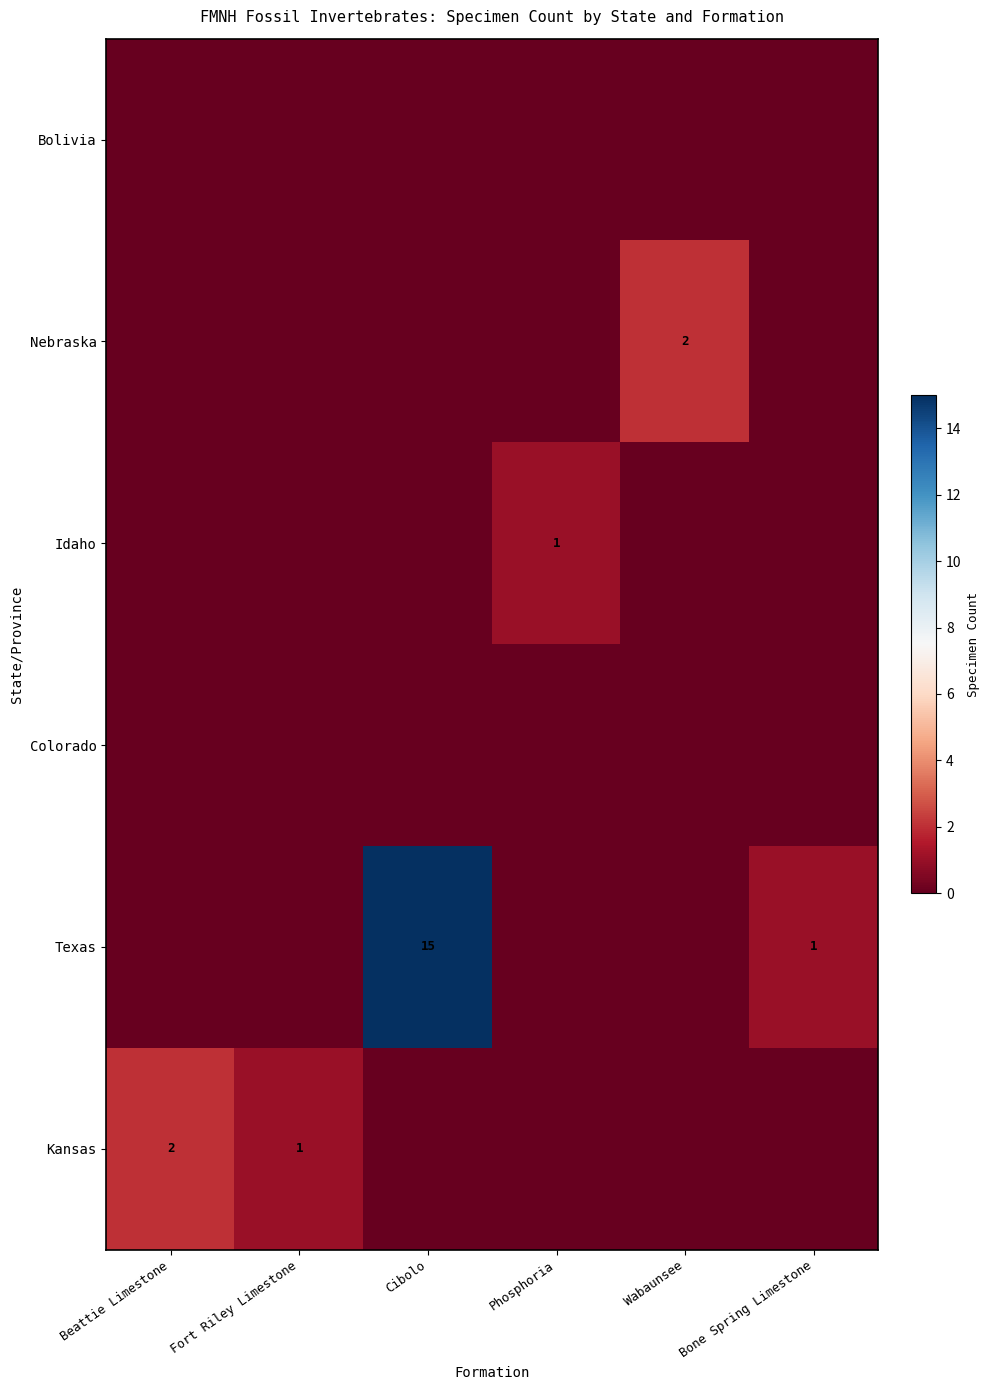

Count the Idaho values in the range 0 to 1.

6